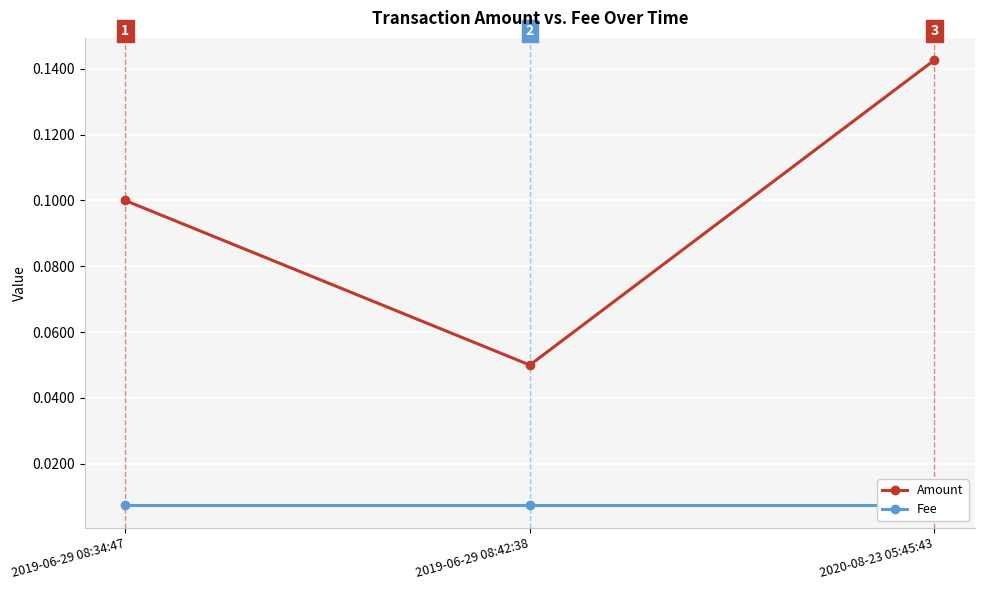

What are all the series names shown in the legend?

Amount, Fee